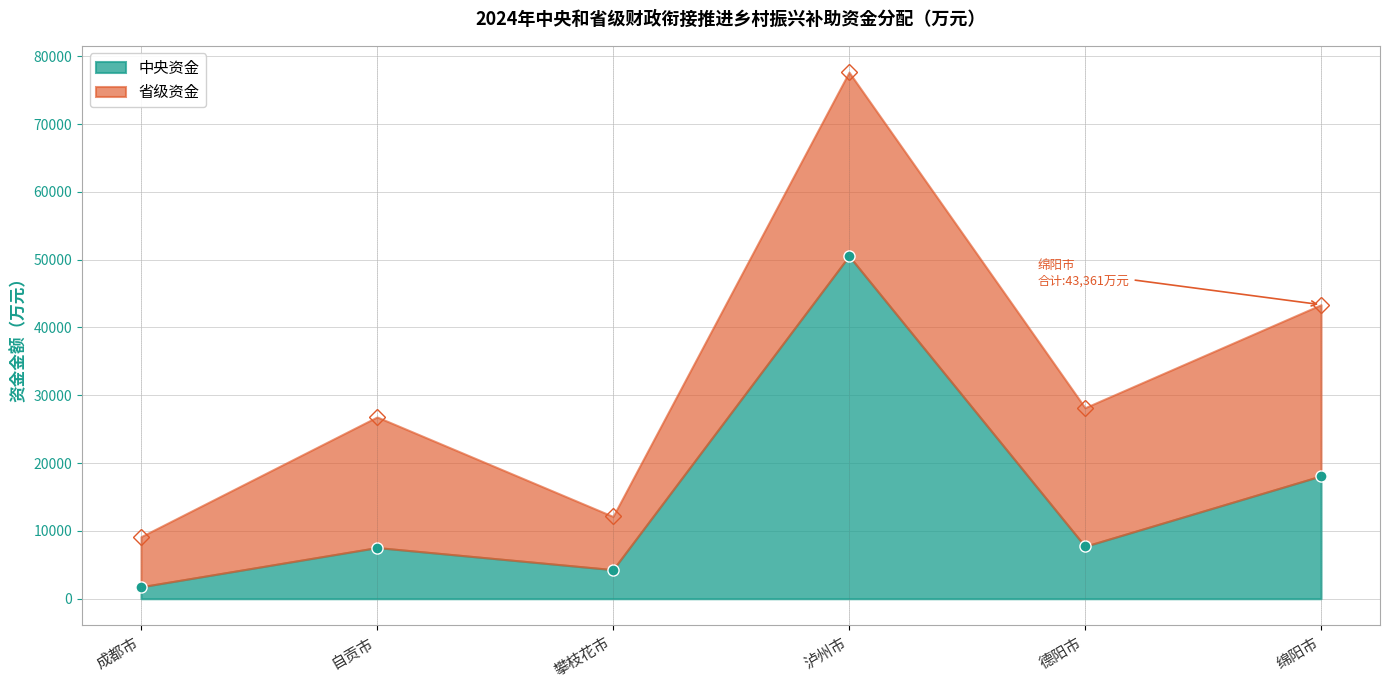

Which category has the highest value in the 中央资金 series?

泸州市